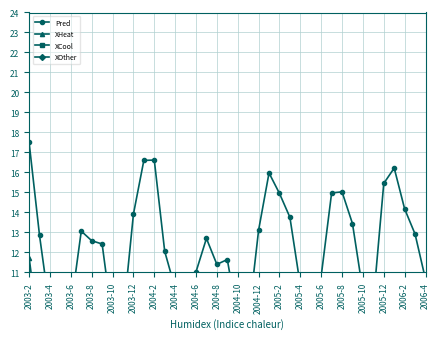

The Pred series shows 5.9 at 2003-4. True or false?

False